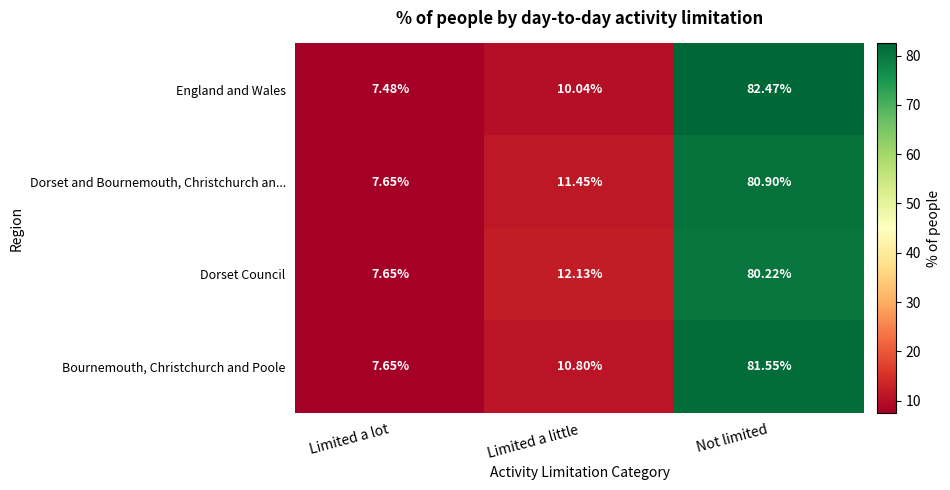

At which label does Dorset and Bournemouth, Christchurch an... reach its minimum?

Limited a lot